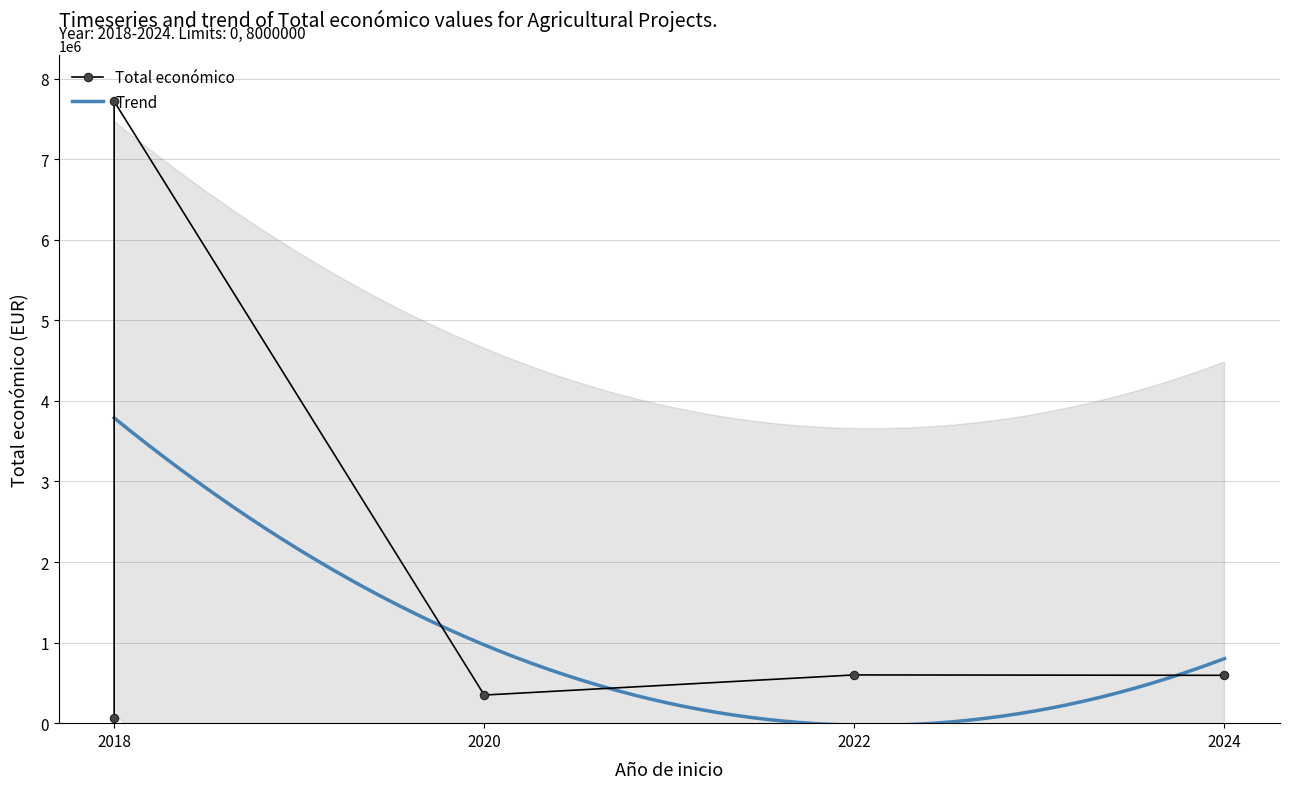

Approximately how many times larger is the value at 2024 compared to 2018?

0.1